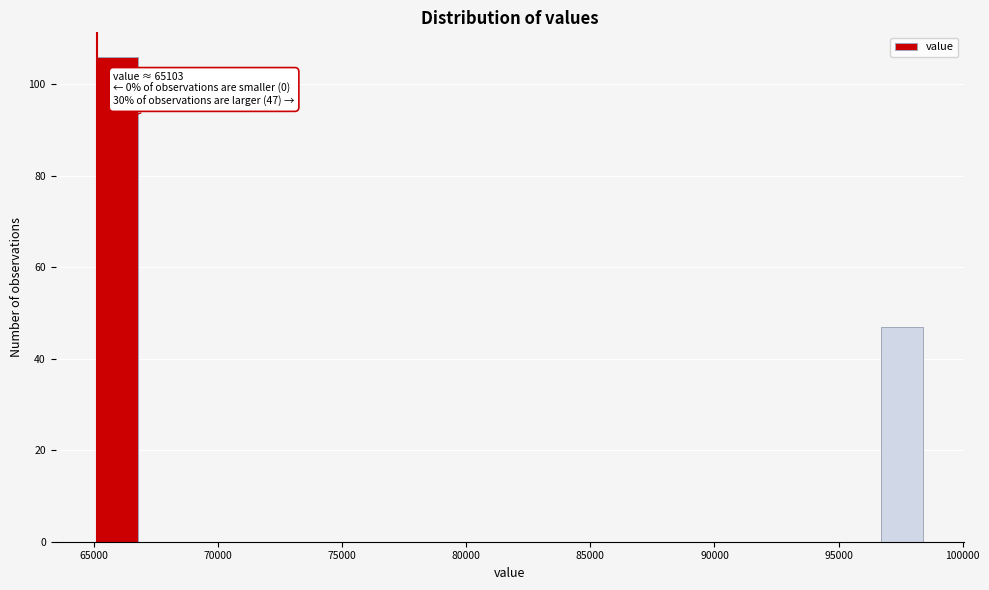

Around what value on the x-axis is the tallest bar? Give the approximate position of its centre, as read against the axis.

66000